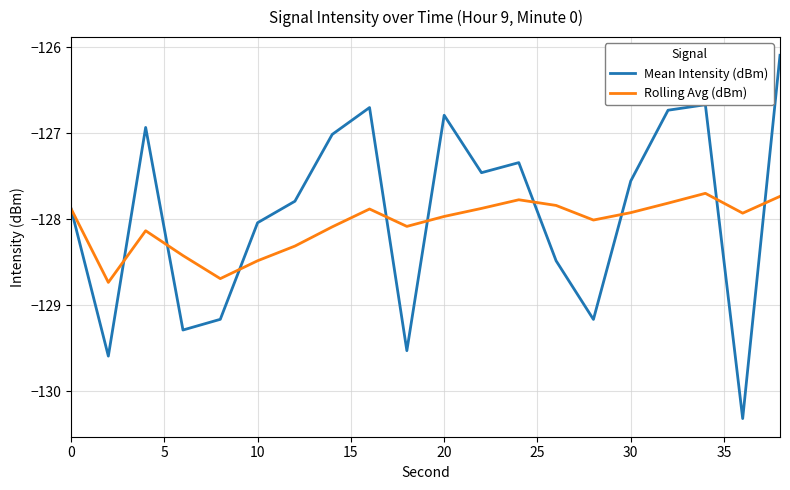

Reading right to left, transcribe all the data shown in this chart.

Mean Intensity (dBm): -126.1	-130.3	-126.7	-126.7	-127.6	-129.2	-128.5	-127.3	-127.5	-126.8	-129.5	-126.7	-127.0	-127.8	-128.0	-129.2	-129.3	-126.9	-129.6	-127.9
Rolling Avg (dBm): -127.7	-127.9	-127.7	-127.8	-127.9	-128.0	-127.8	-127.8	-127.9	-128.0	-128.1	-127.9	-128.1	-128.3	-128.5	-128.7	-128.4	-128.1	-128.7	-127.9